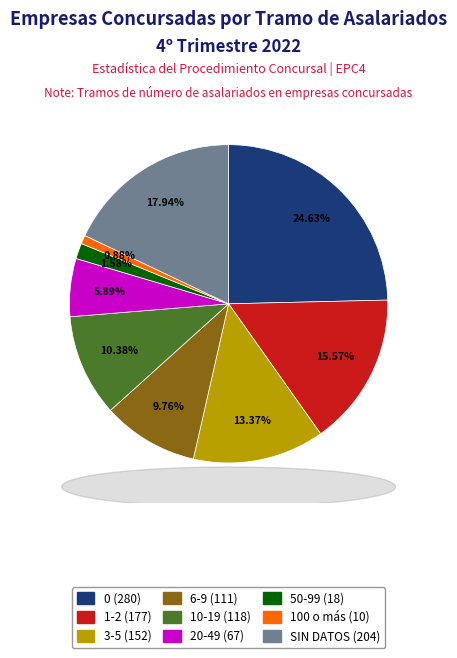

What percentage do 50-99 and 20-49 together represent?

7.5%